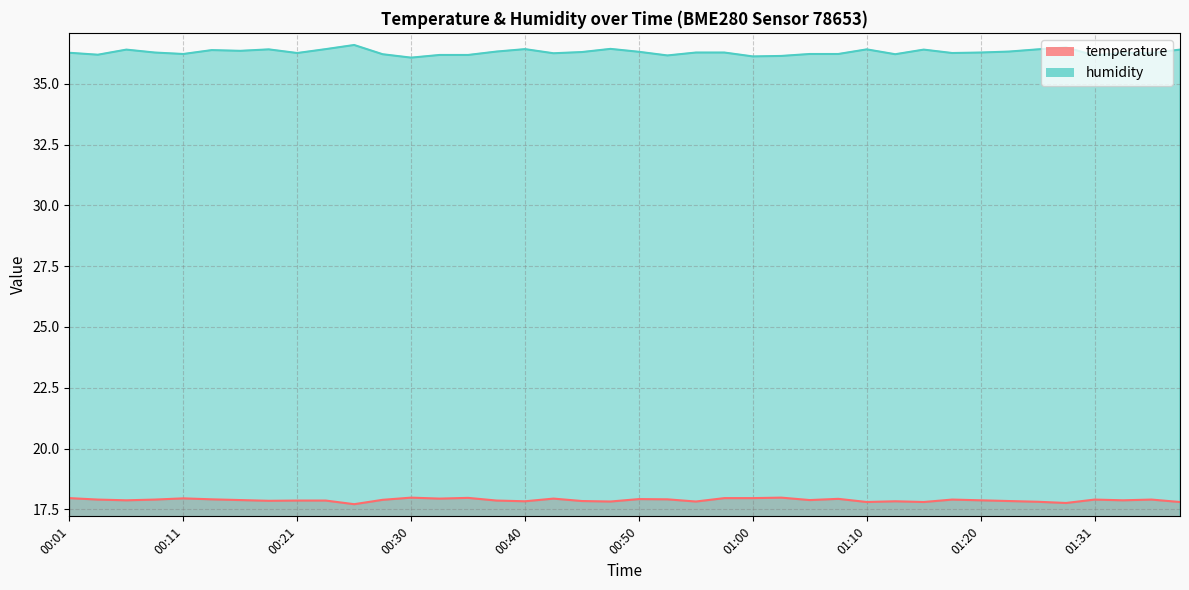

Which has a higher value, 00:01 or 00:53?

00:01